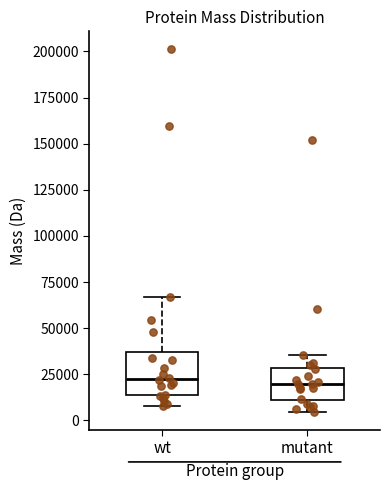

Reading left to right, transcribe this box plot: for each box, give where its median line is, the range the box spans, and where its two whiskers end, as read against the y-axis. The values are not printed on the chart, so give them approximately, as read against the axis.

wt: median 20000, box 15000 to 35000, whiskers 10000 to 65000
mutant: median 20000, box 10000 to 30000, whiskers 5000 to 35000